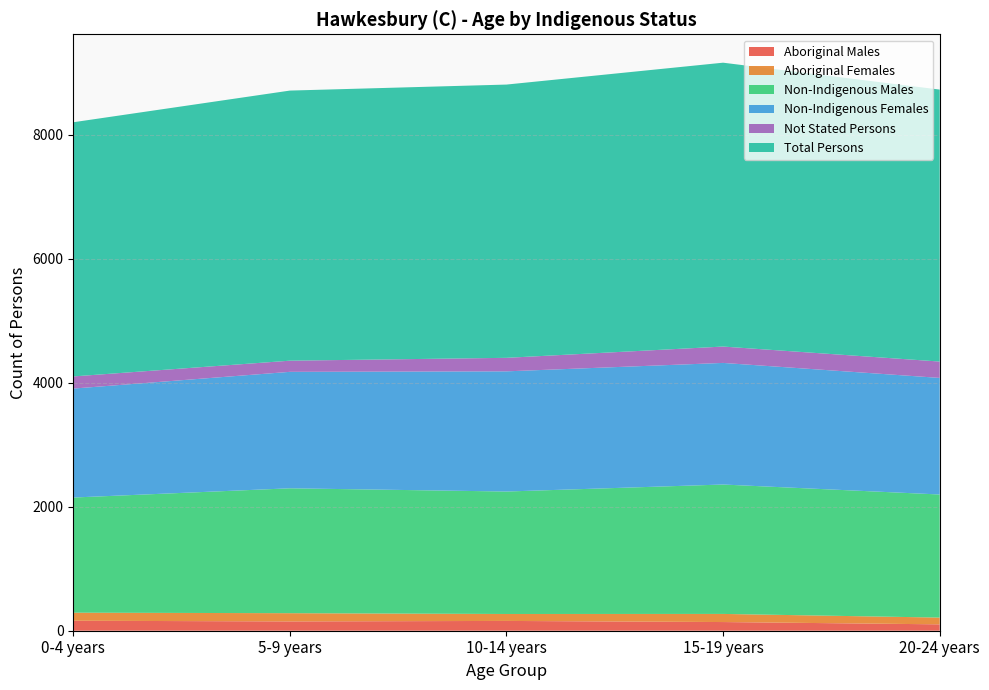

Reading left to right, transcribe all the data shown in this chart.

Aboriginal Males: 0-4 years=161	5-9 years=150	10-14 years=158	15-19 years=140	20-24 years=103
Aboriginal Females: 0-4 years=130	5-9 years=133	10-14 years=112	15-19 years=131	20-24 years=109
Non-Indigenous Males: 0-4 years=1858	5-9 years=2015	10-14 years=1976	15-19 years=2088	20-24 years=1986
Non-Indigenous Females: 0-4 years=1758	5-9 years=1879	10-14 years=1939	15-19 years=1962	20-24 years=1881
Not Stated Persons: 0-4 years=196	5-9 years=180	10-14 years=218	15-19 years=264	20-24 years=264
Total Persons: 0-4 years=4101	5-9 years=4358	10-14 years=4409	15-19 years=4580	20-24 years=4388